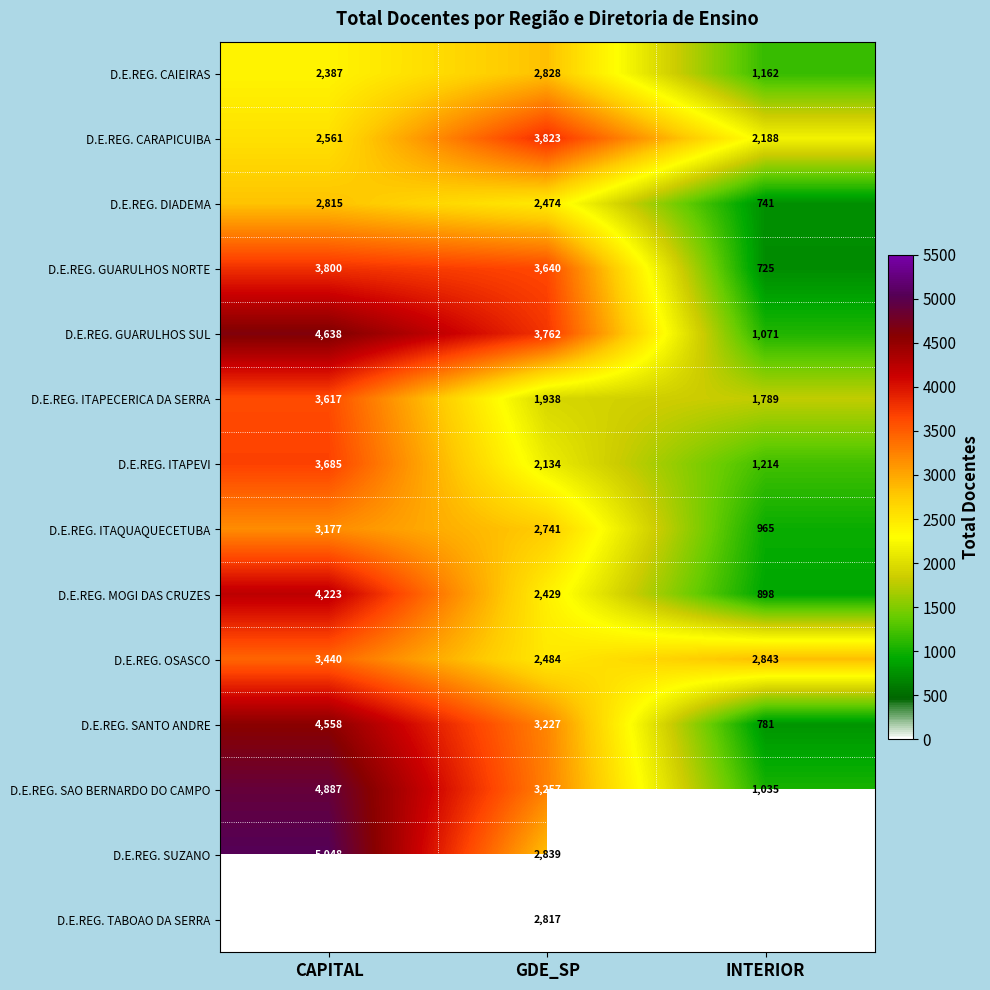

The D.E.REG. SUZANO series shows 7313.9 at CAPITAL. True or false?

False